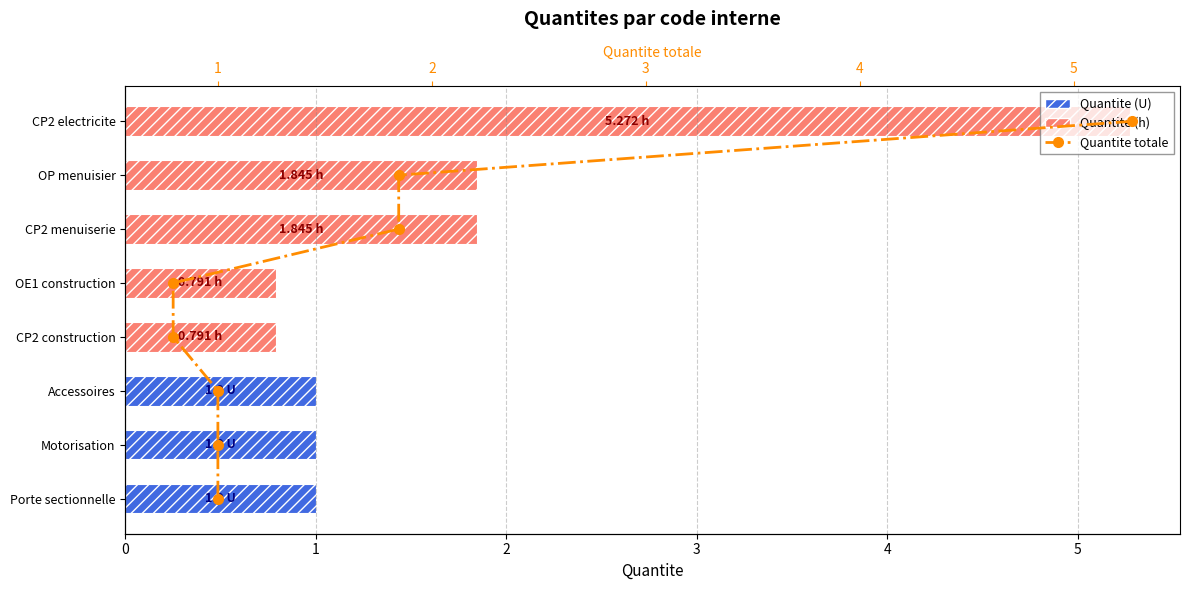

How many groups of bars are there?

8